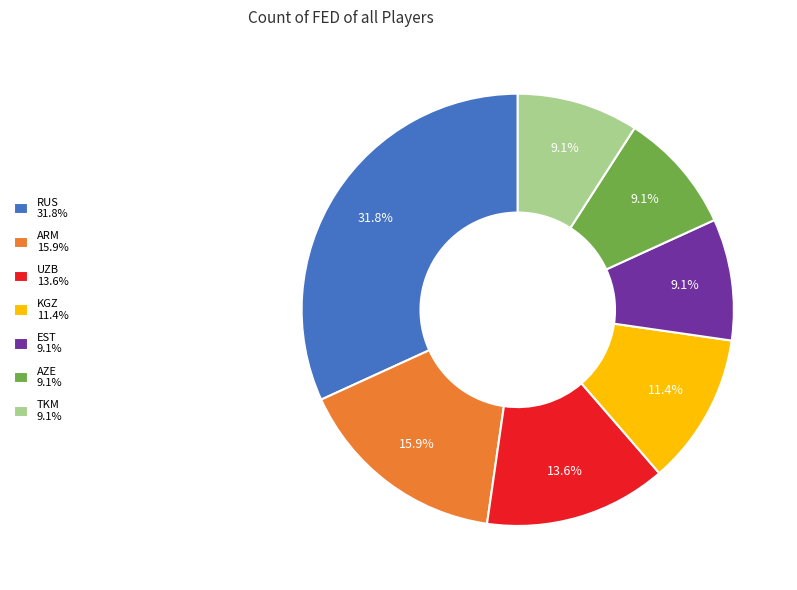

Does RUS represent more than half of the total?

No